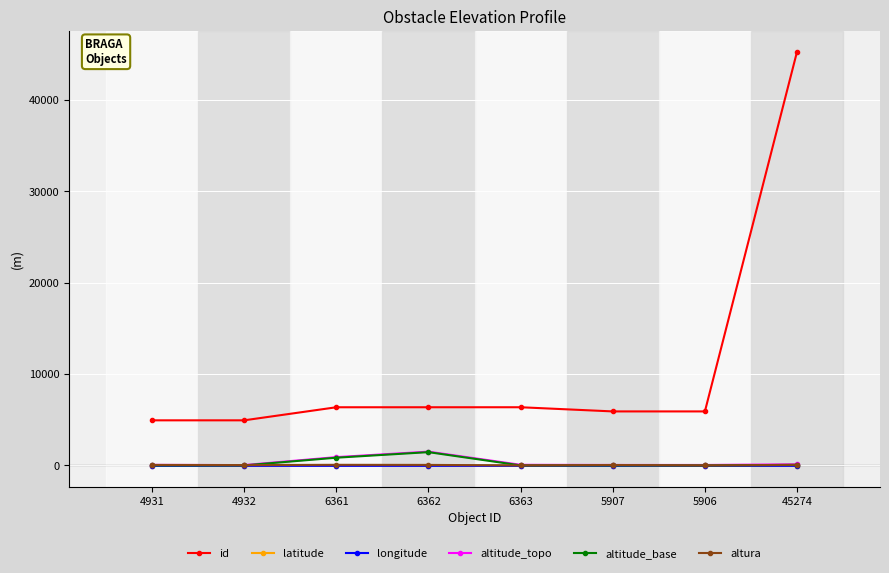

What is the difference between the latitude values at 6361 and 4932?

0.4